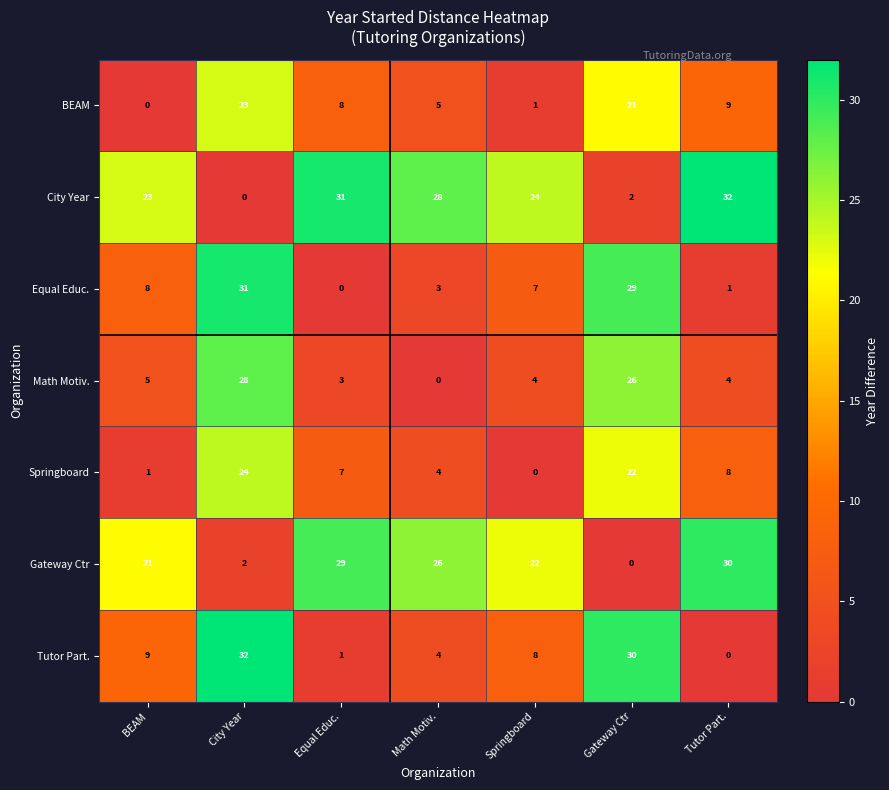

How many distinct data groups are displayed?

7